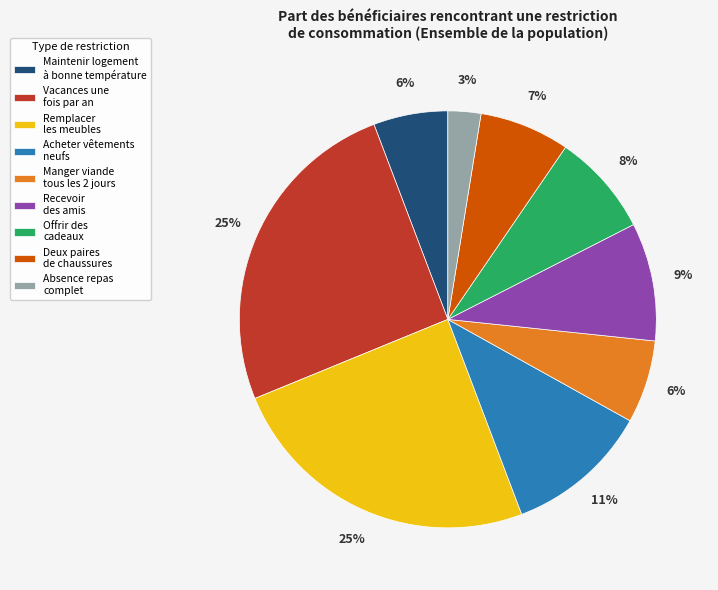

To the nearest percent, what portion does Offrir des cadeaux represent?

8%